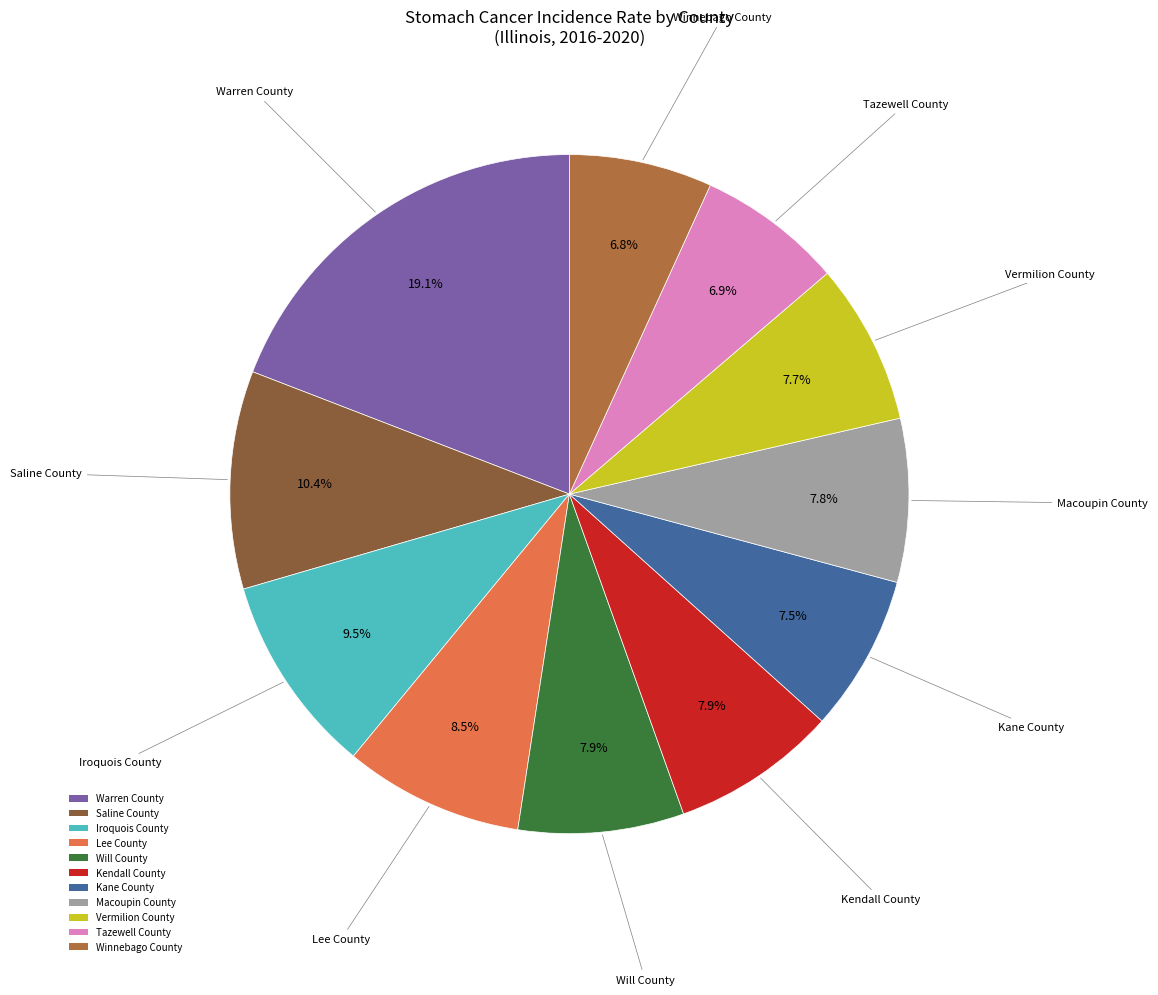

Approximately how many times larger is the value at Will County compared to Lee County?

0.9